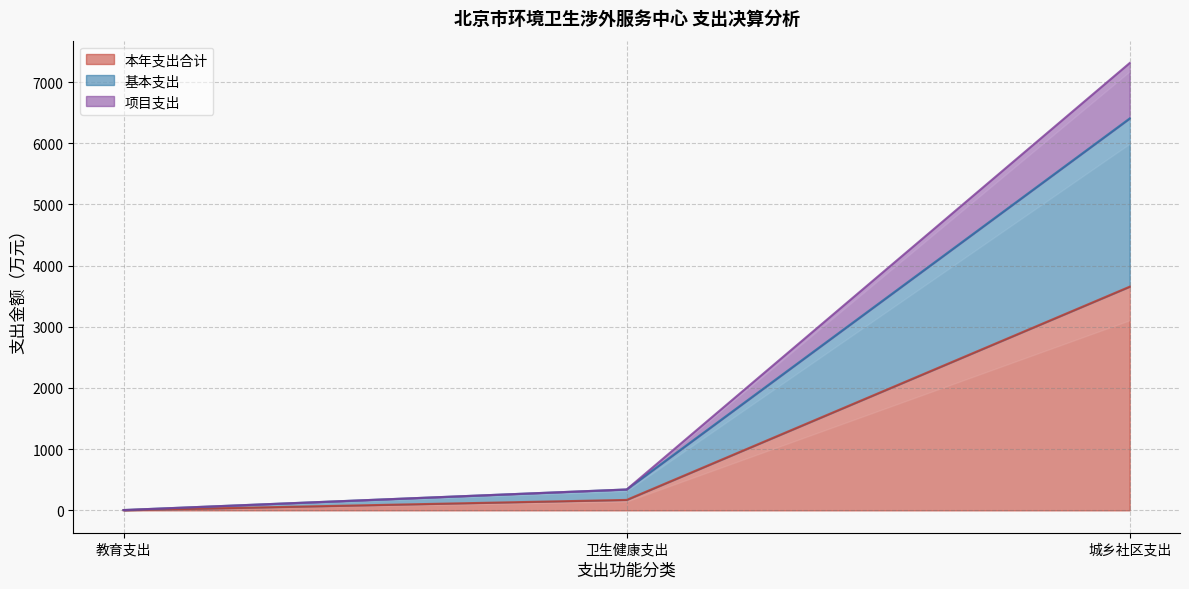

What is the label of the 3rd point from the right?

教育支出